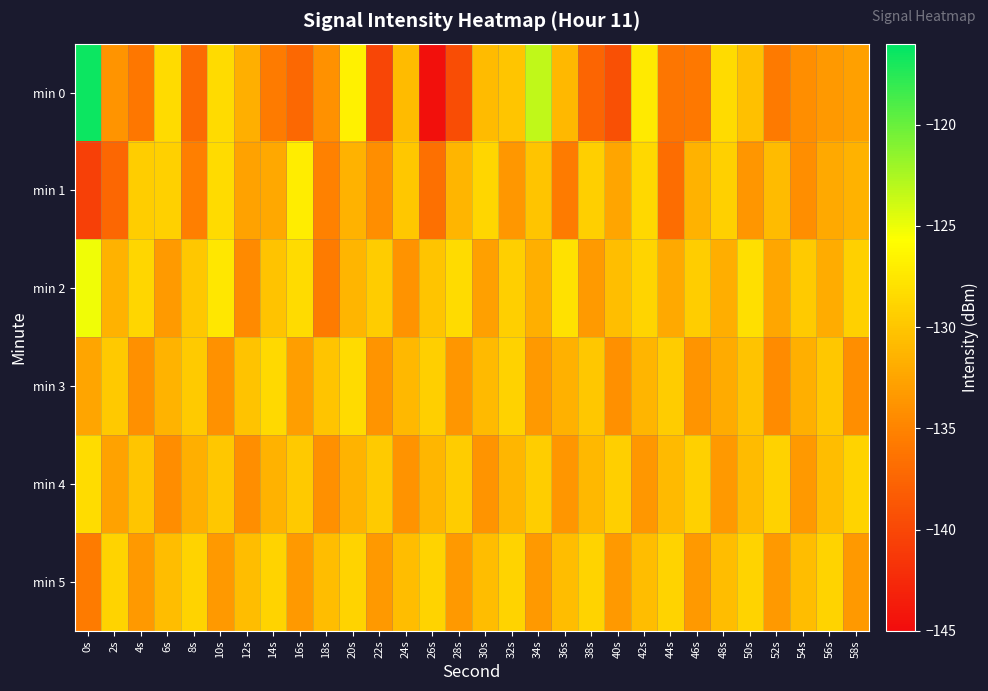

What is the difference between the highest and lowest values at 30s?

5.0